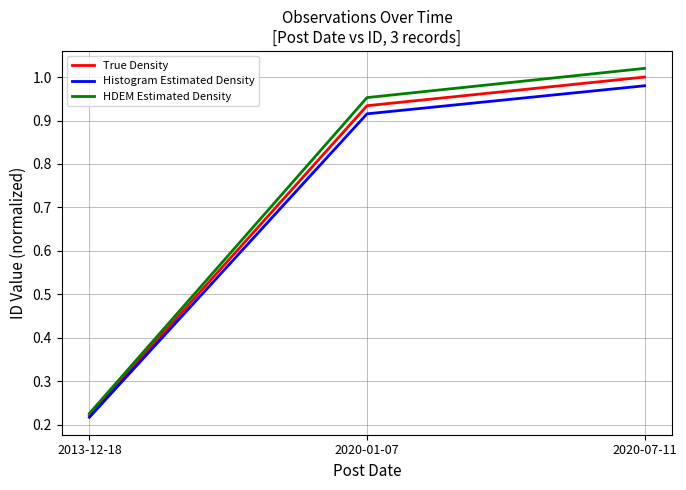

Which category has the highest value across all series?

2020-07-11